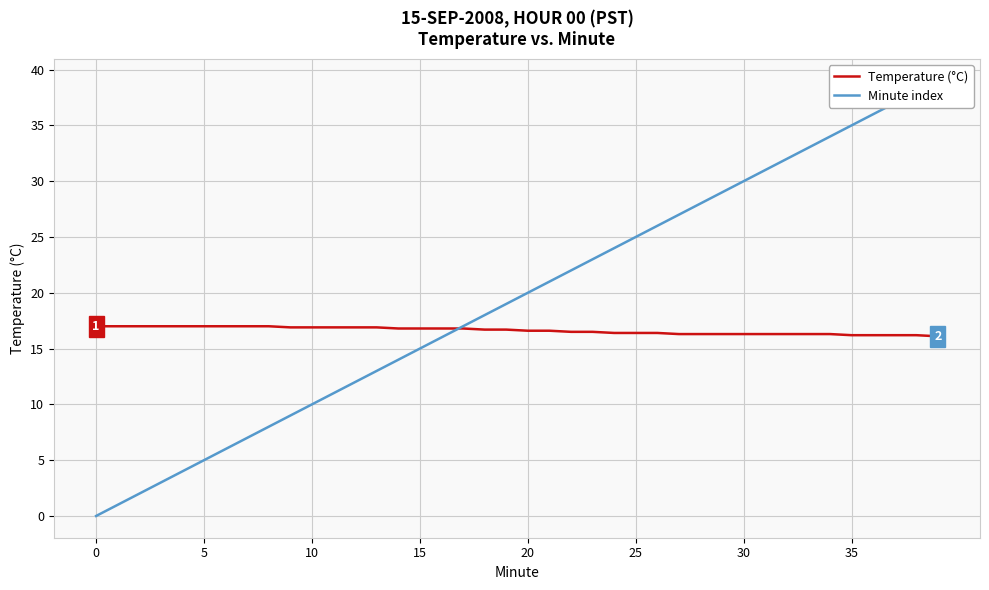

What is the approximate value of Temperature (°C) at 24?

16.4